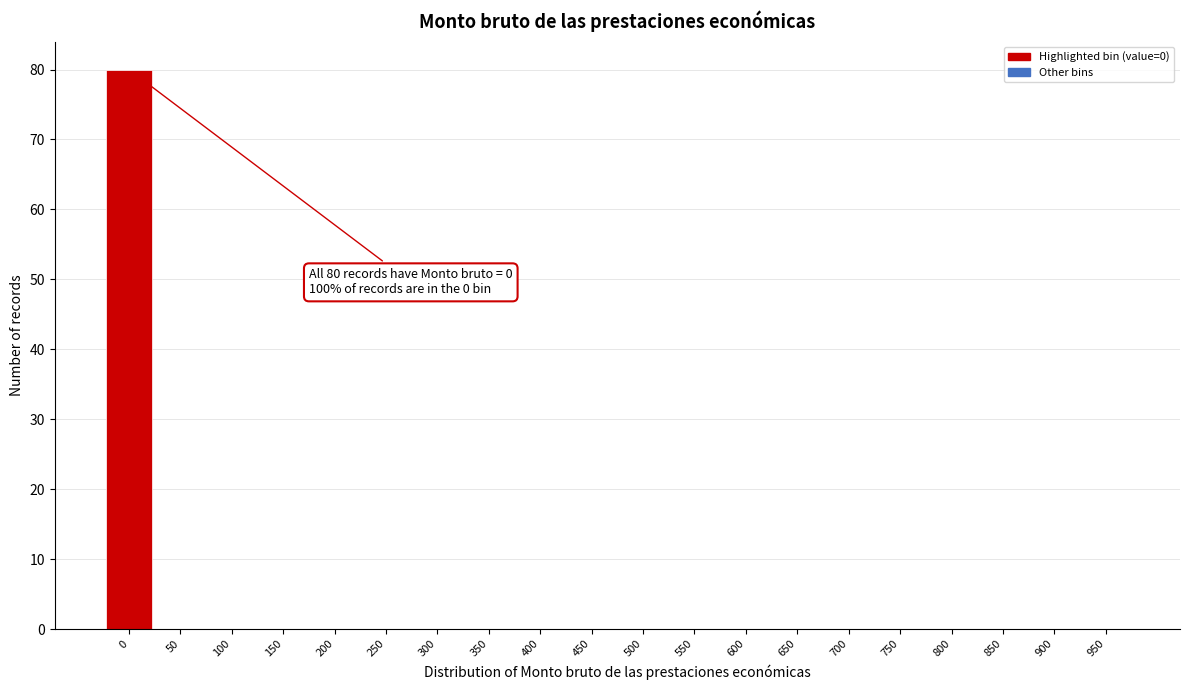

Reading left to right, what are all the values shown in this chart?

0=80	50=0	100=0	150=0	200=0	250=0	300=0	350=0	400=0	450=0	500=0	550=0	600=0	650=0	700=0	750=0	800=0	850=0	900=0	950=0